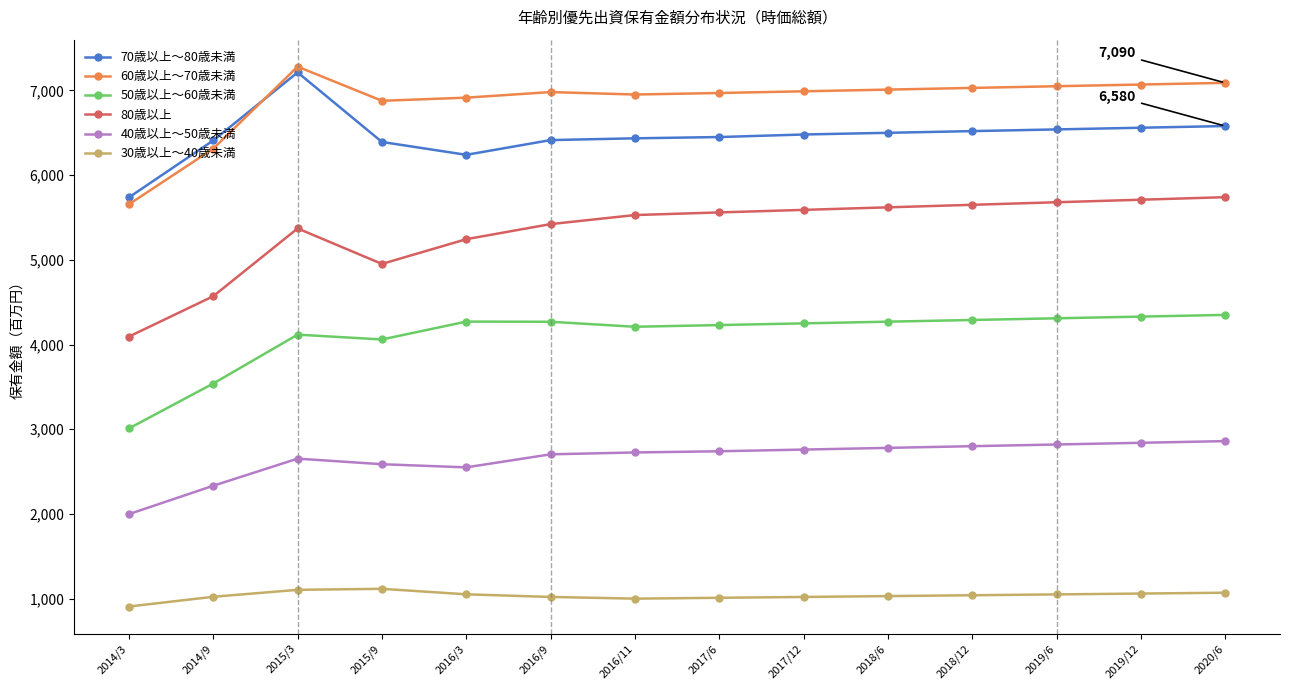

Which series has the largest total across all categories?

60歳以上～70歳未満